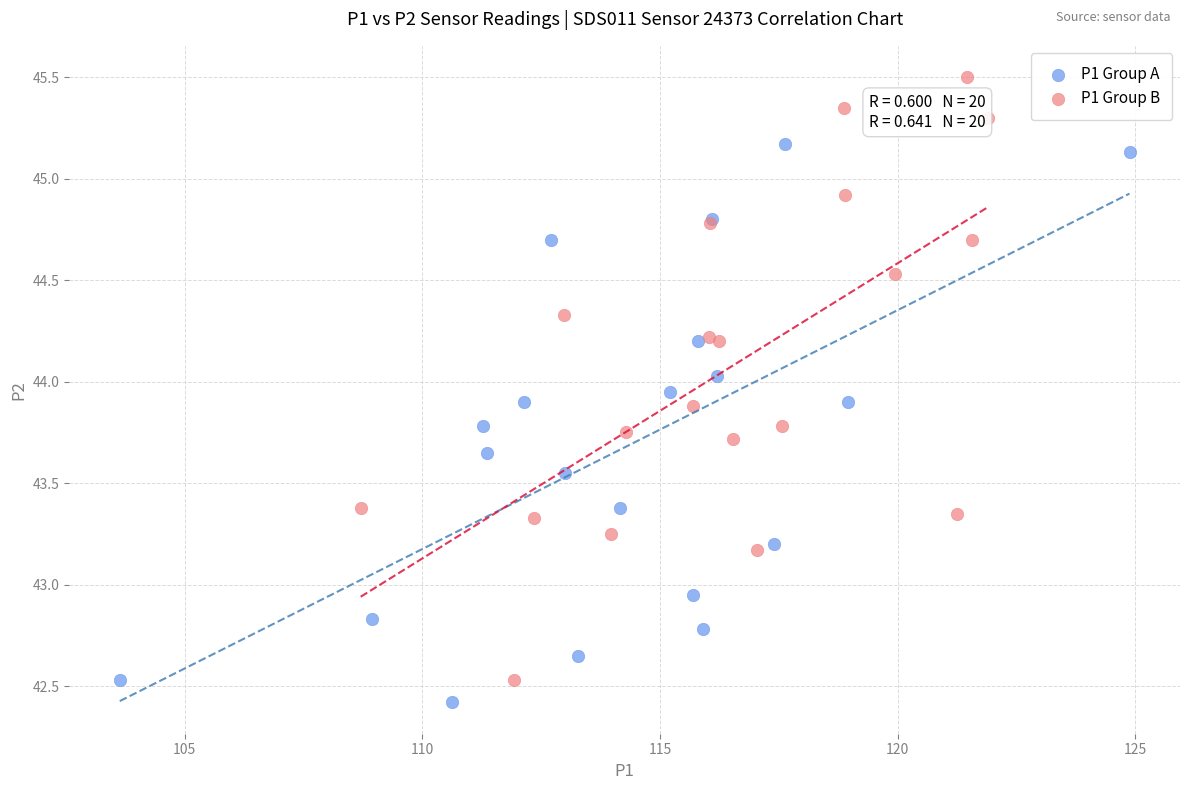

Which series contains the lowest Y value?

P1 Group A